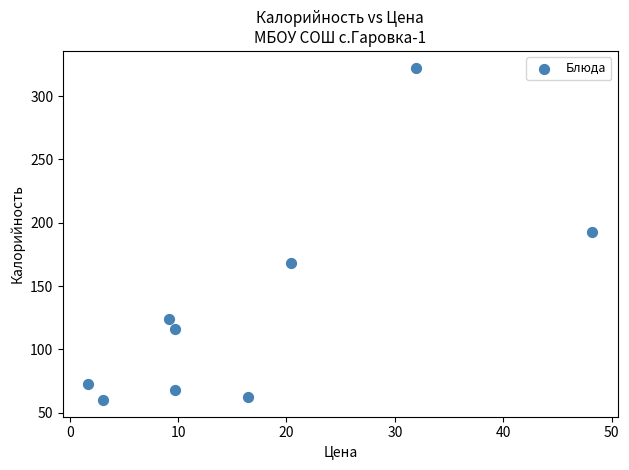

What is the range of X values (max minus min)?

46.5